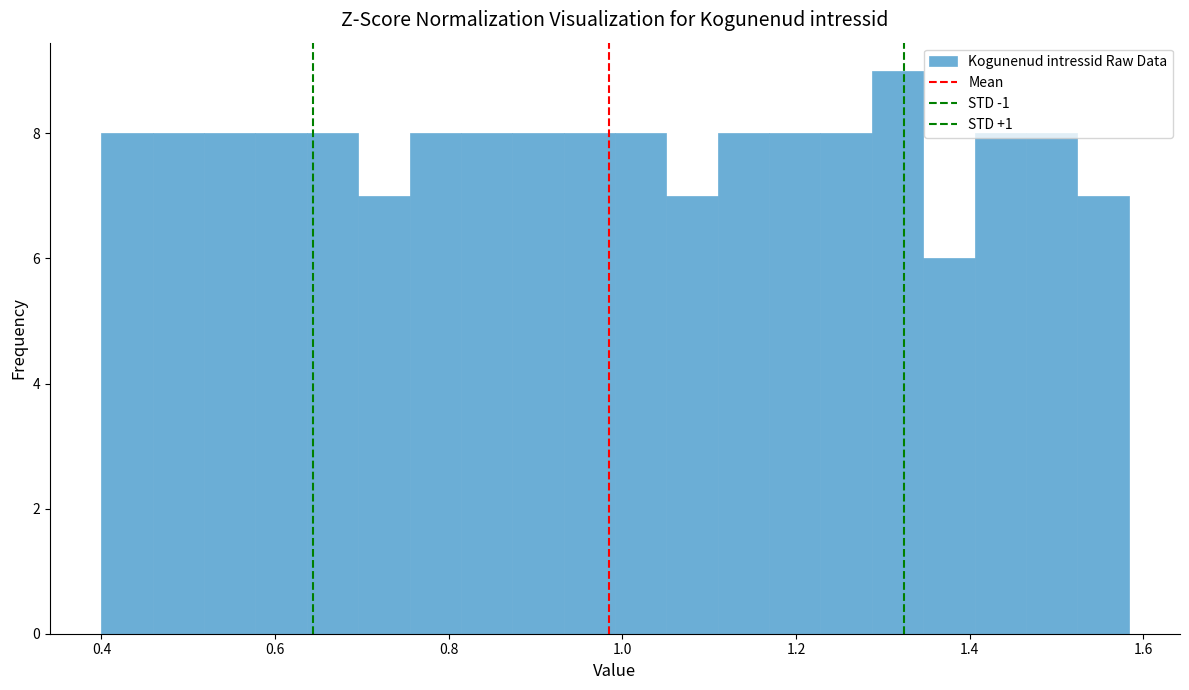

Read against the x-axis, roughly where is the centre of the tallest bar?

1.32